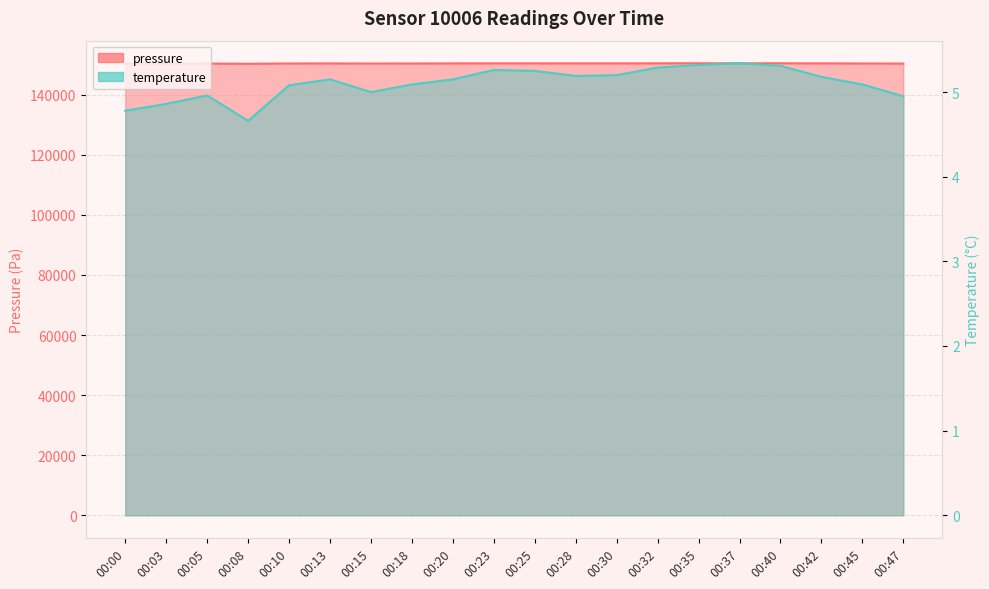

Count the number of data series in this chart.

2